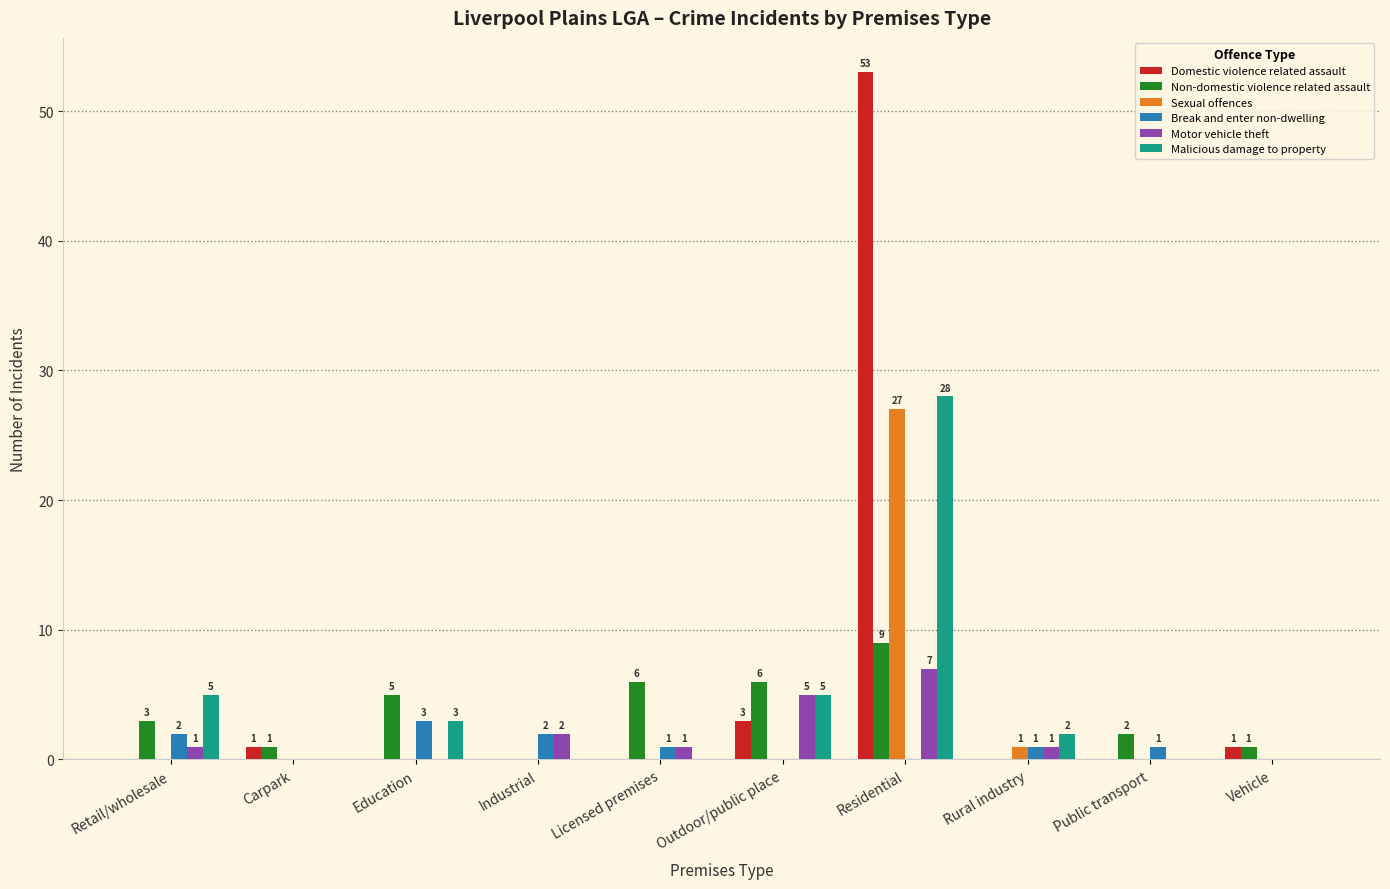

At which label does Break and enter non-dwelling reach its peak?

Education